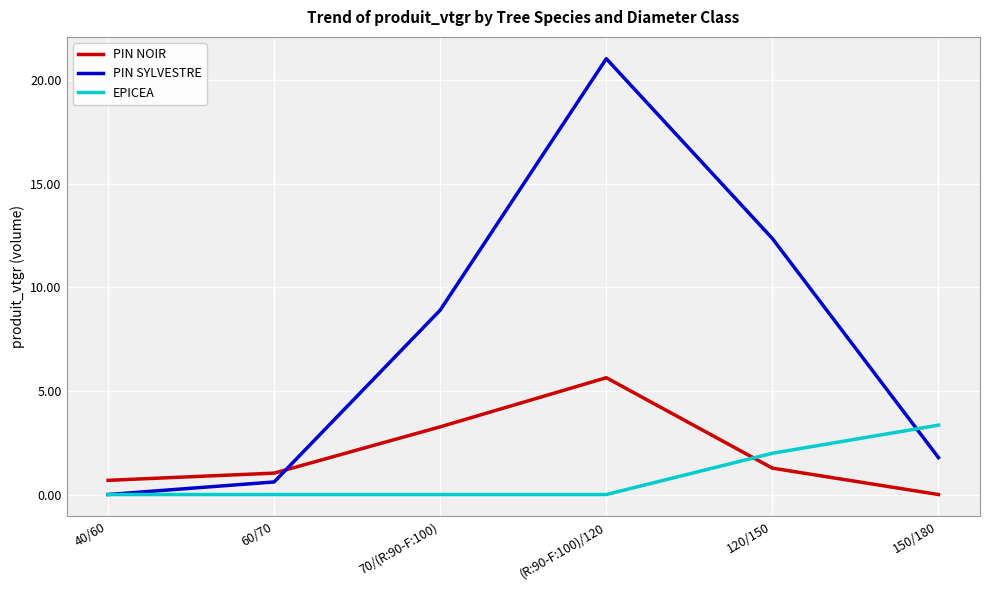

Which category has the highest value across all series?

(R:90-F:100)/120